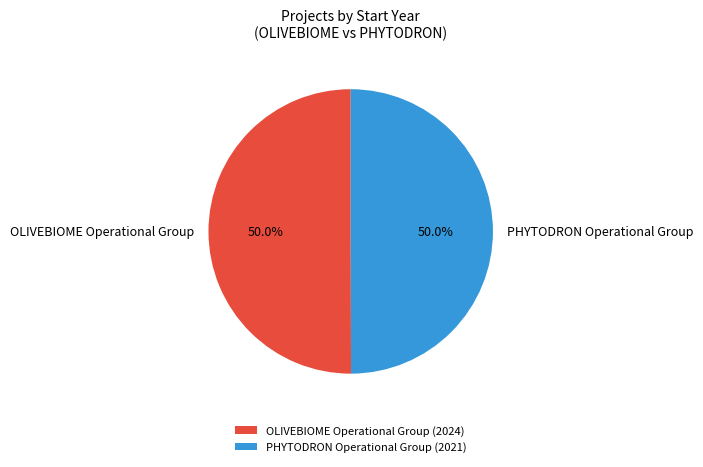

How much of the chart is everything except OLIVEBIOME Operational Group?

50.0%